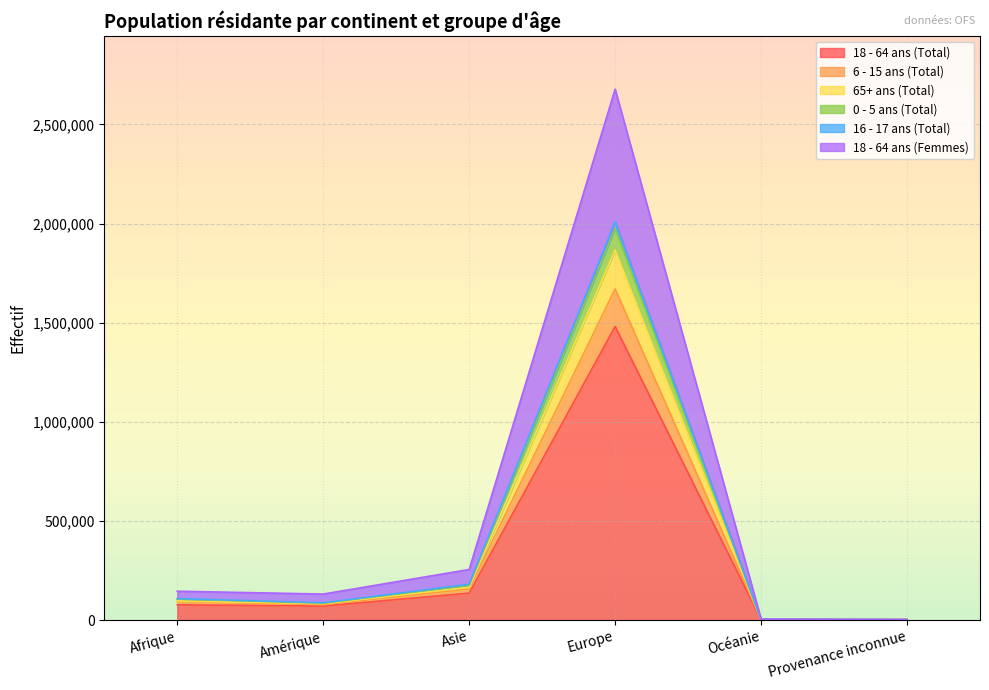

Where is 18 - 64 ans (Total) nearest to the value 741206?

Asie